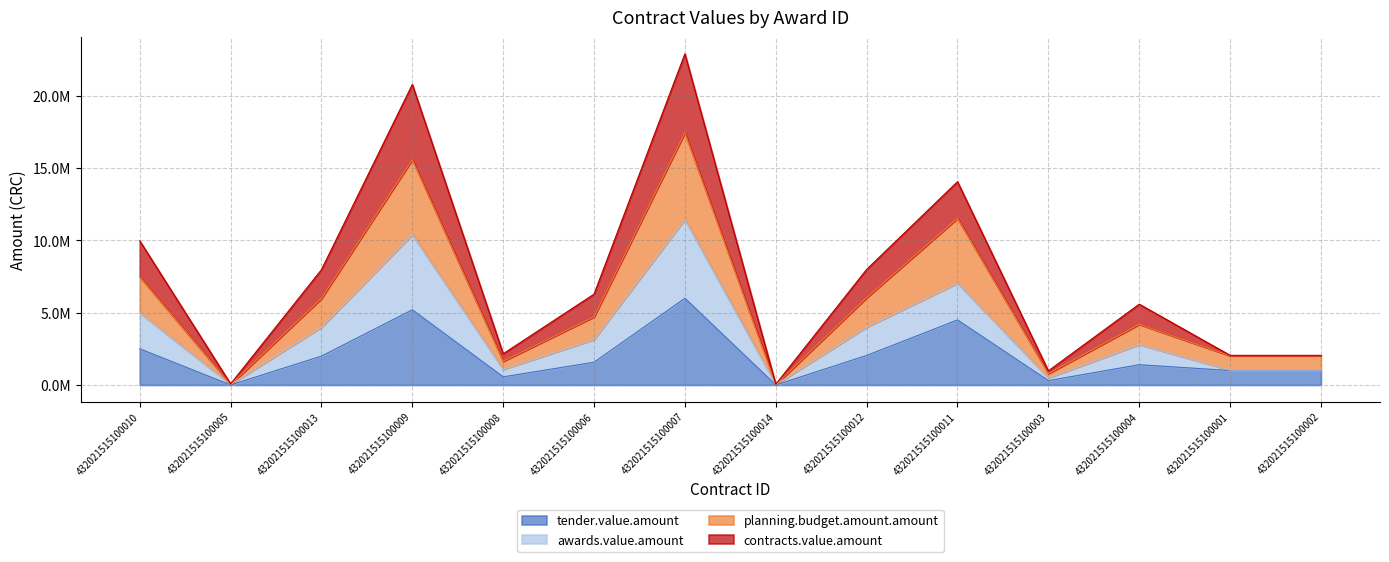

Does the chart display data point markers on the line(s)?

No